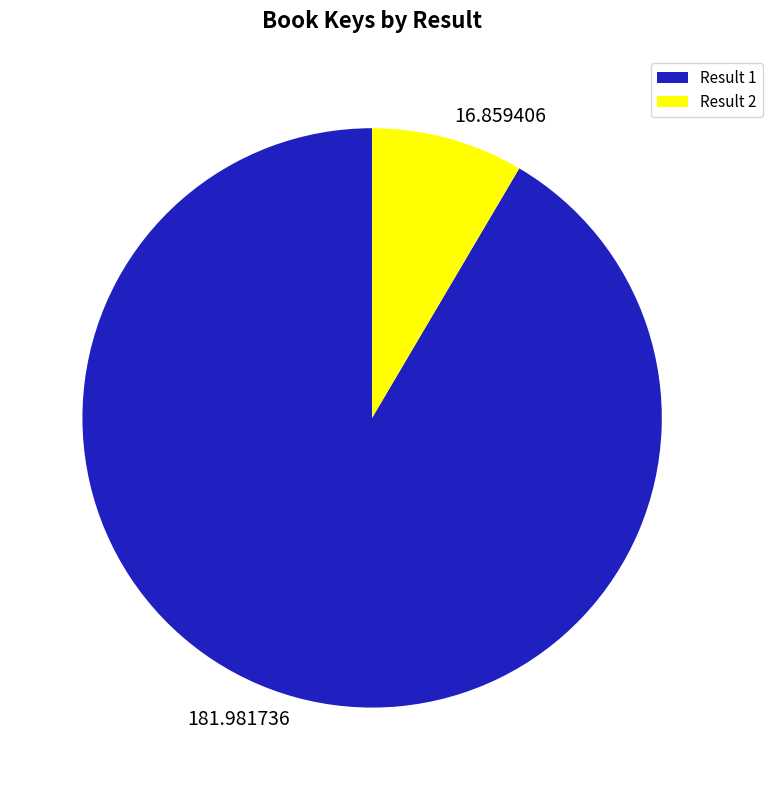

Is there any slice that represents more than half of the pie?

Yes